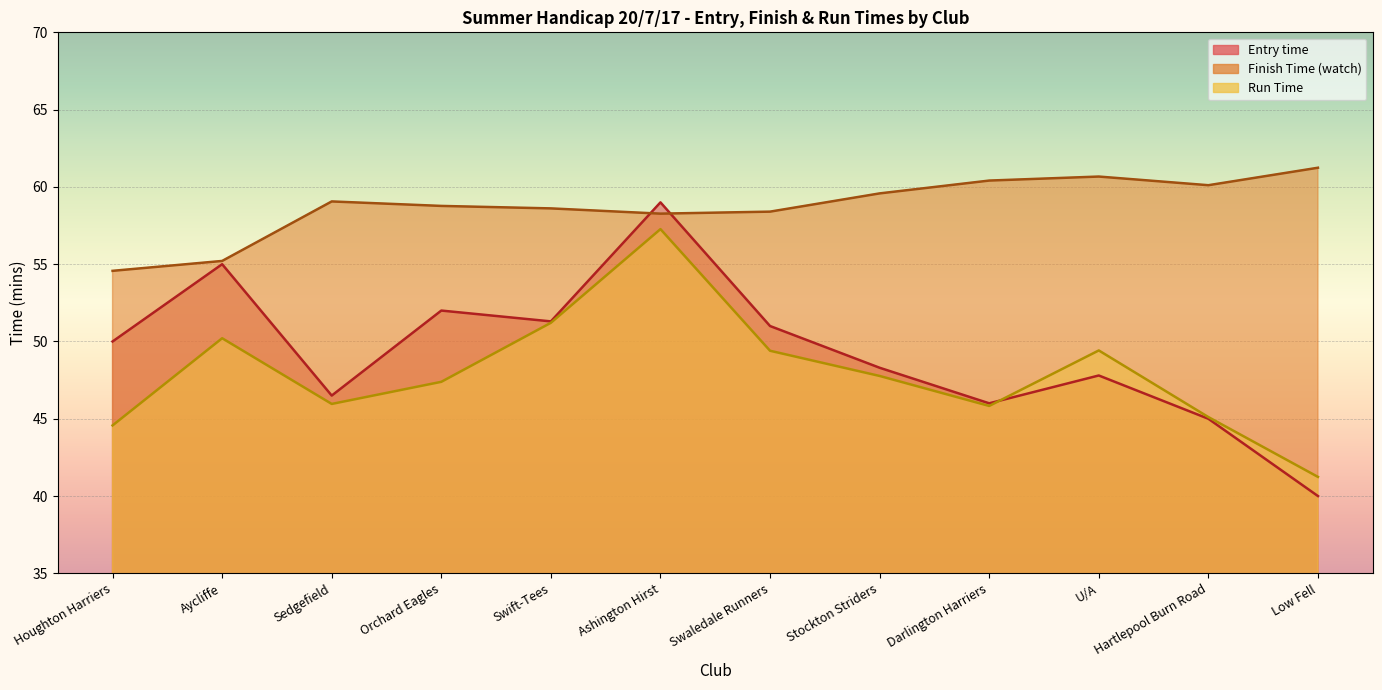

What is the total value across all series at Swift-Tees?

161.1